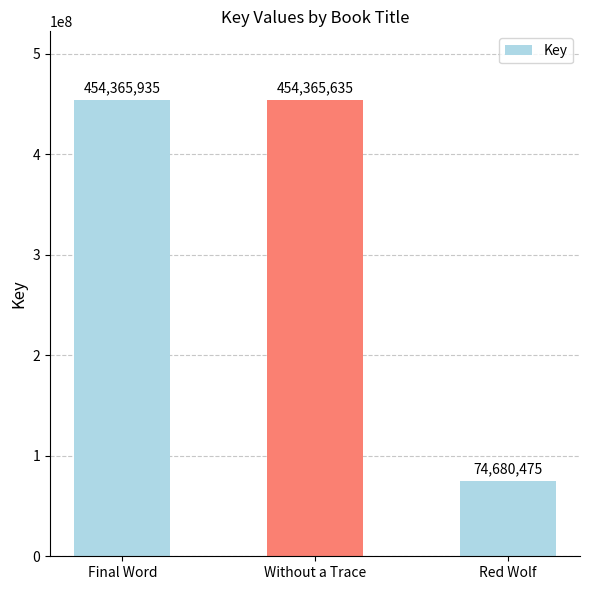

Which category has the highest value across all series?

Final Word